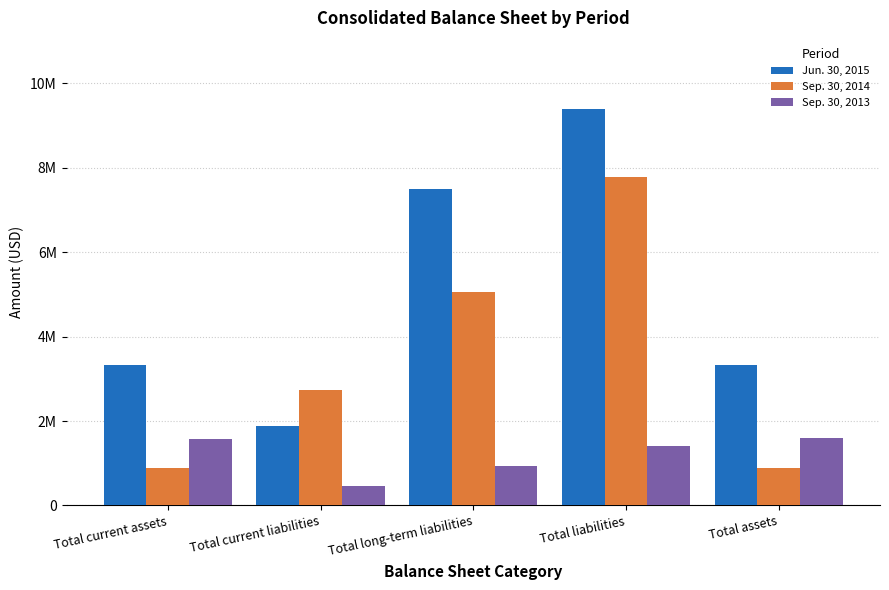

Is the value of Sep. 30, 2013 at Total current assets greater than the value of Jun. 30, 2015 at Total long-term liabilities?

No